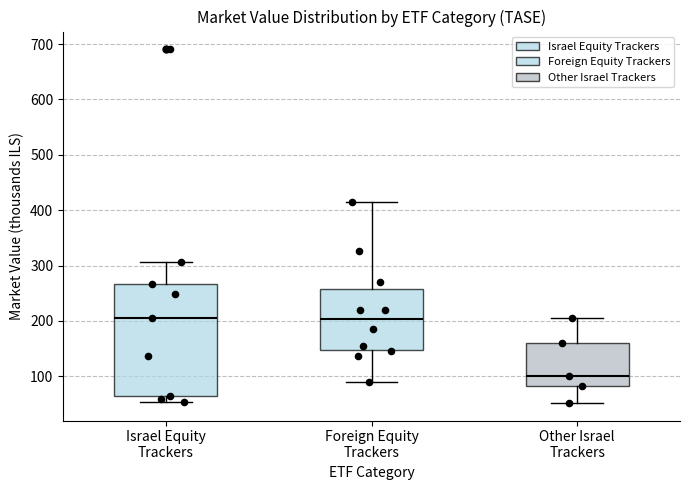

Where is the upper edge of the box for Foreign Equity Trackers on the y-axis? The values are not printed on the chart, so give them approximately, as read against the axis.

260